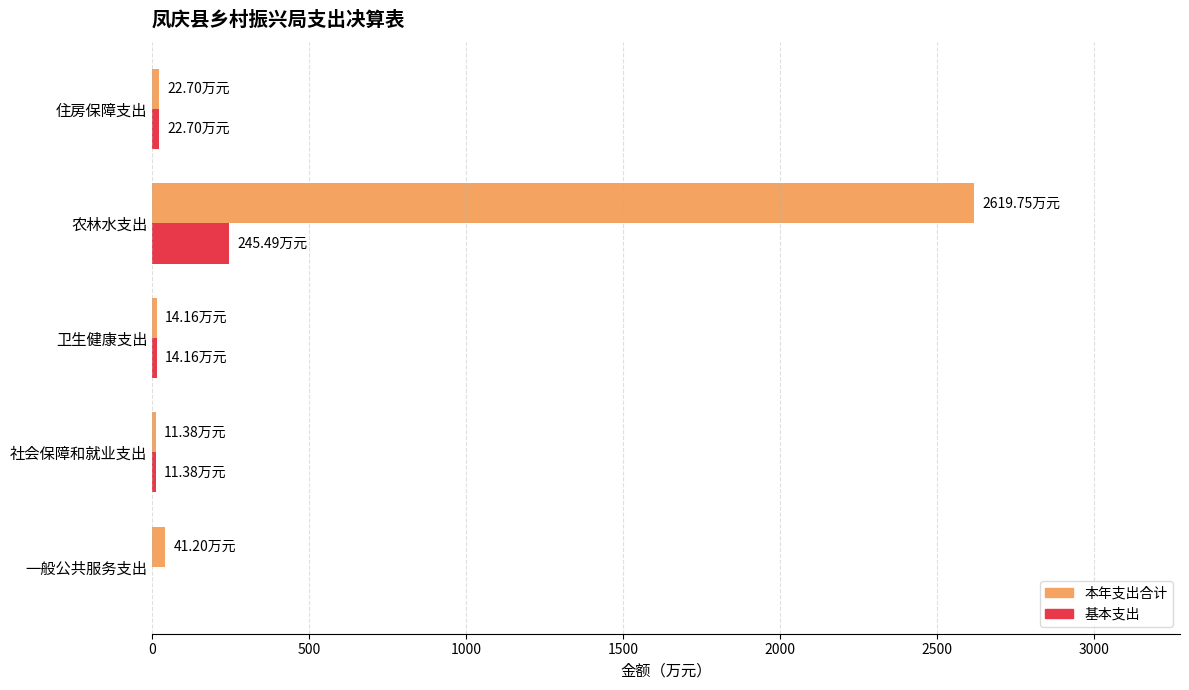

Between 社会保障和就业支出 and 农林水支出, which series saw the biggest shift?

本年支出合计